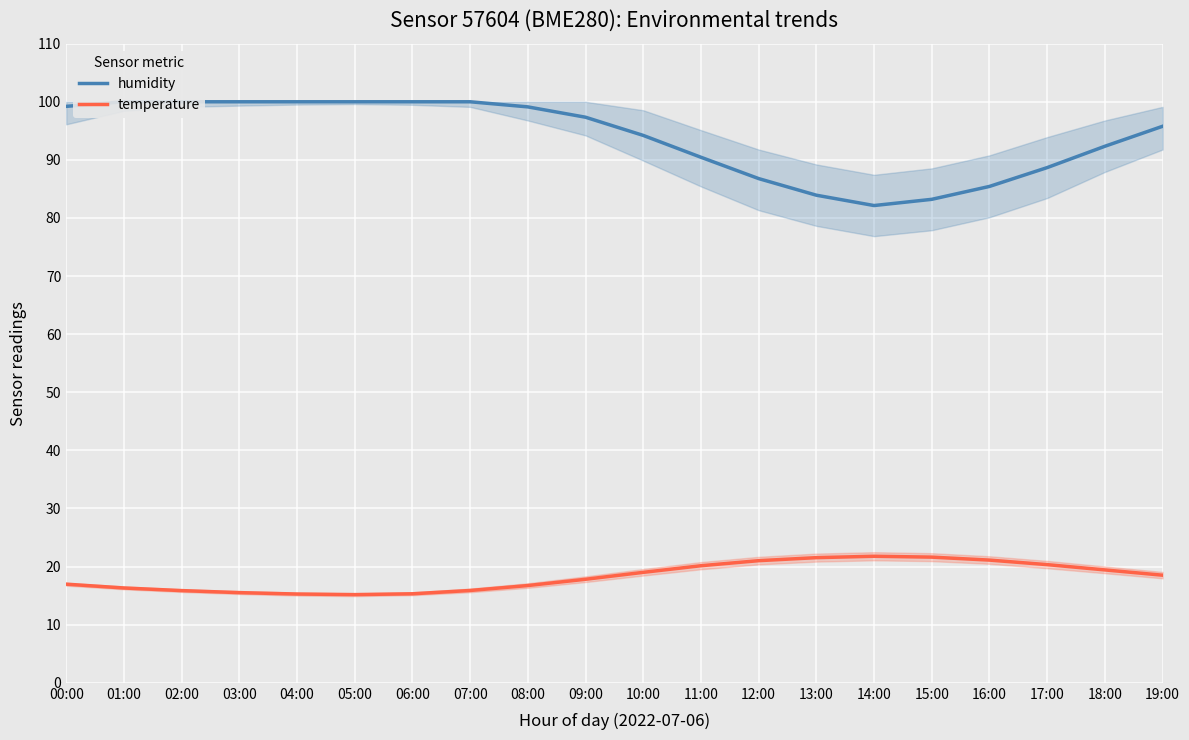

Is this an area chart (filled region under the line)?

No